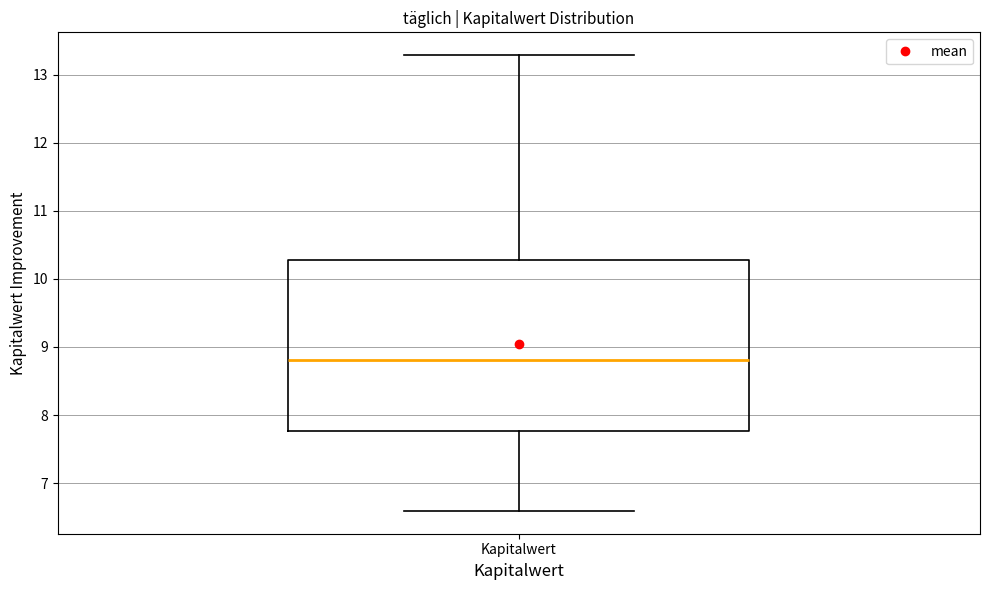

Read this box plot against the y-axis: the position of the median line, the range covered by the box, and the ends of both whiskers. The values are not printed on the chart, so give them approximately, as read against the axis.

median 8.8, box 7.8 to 10.3, whiskers 6.6 to 13.3